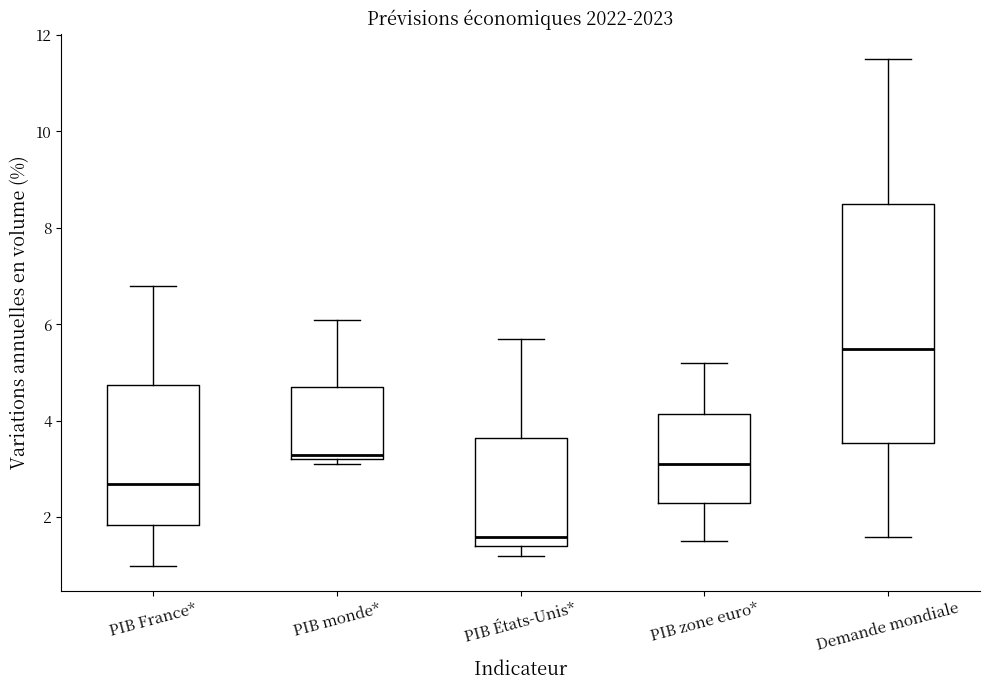

Reading left to right, read every box against the y-axis: the position of its median line, the range the box covers, and the ends of its whiskers. The values are not printed on the chart, so give them approximately, as read against the axis.

PIB France*: median 2.8, box 1.8 to 4.8, whiskers 1.0 to 6.8
PIB monde*: median 3.4, box 3.2 to 4.8, whiskers 3.2 (just below the box's lower edge) to 6.2
PIB États-Unis*: median 1.6, box 1.4 to 3.6, whiskers 1.2 to 5.8
PIB zone euro*: median 3.2, box 2.4 to 4.2, whiskers 1.6 to 5.2
Demande mondiale: median 5.6, box 3.6 to 8.6, whiskers 1.6 to 11.6